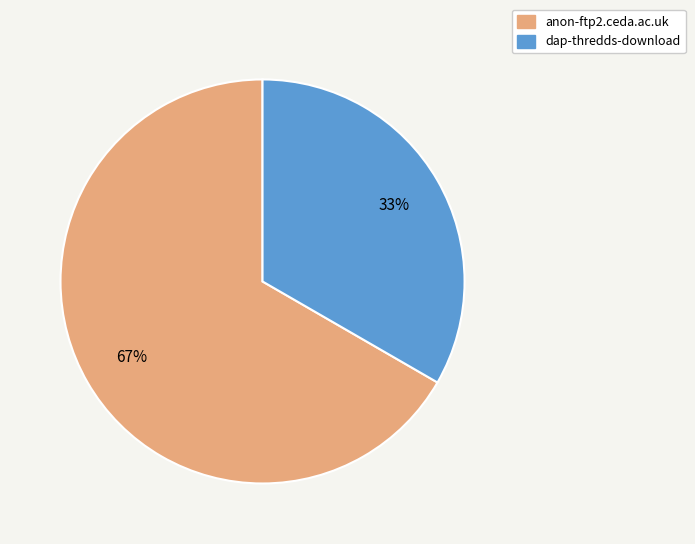

To the nearest percent, what is the average slice percentage?

50%